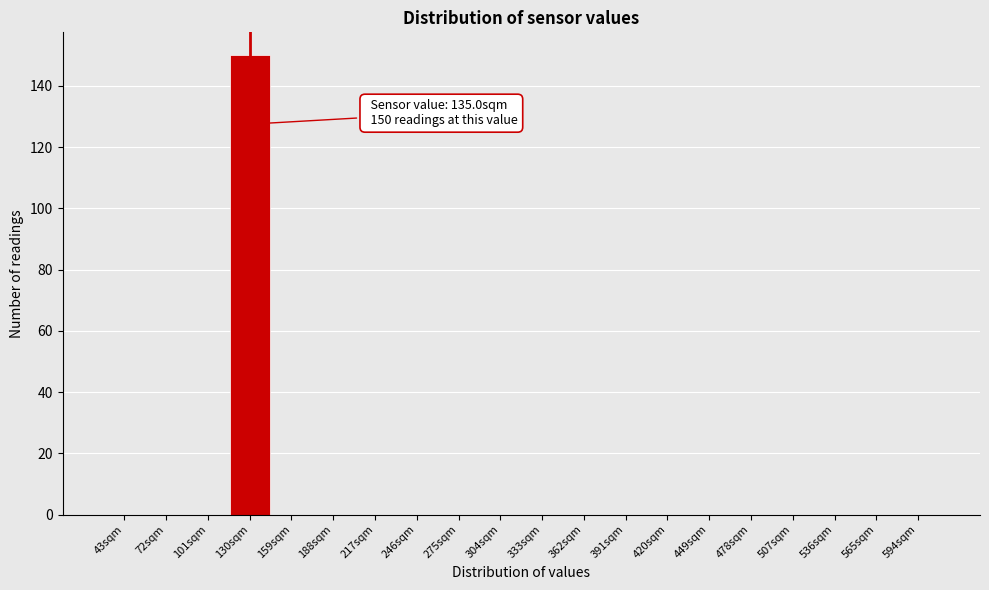

Reading left to right, list all the values displayed in this chart.

43sqm=0	72sqm=0	101sqm=0	130sqm=150	159sqm=0	188sqm=0	217sqm=0	246sqm=0	275sqm=0	304sqm=0	333sqm=0	362sqm=0	391sqm=0	420sqm=0	449sqm=0	478sqm=0	507sqm=0	536sqm=0	565sqm=0	594sqm=0